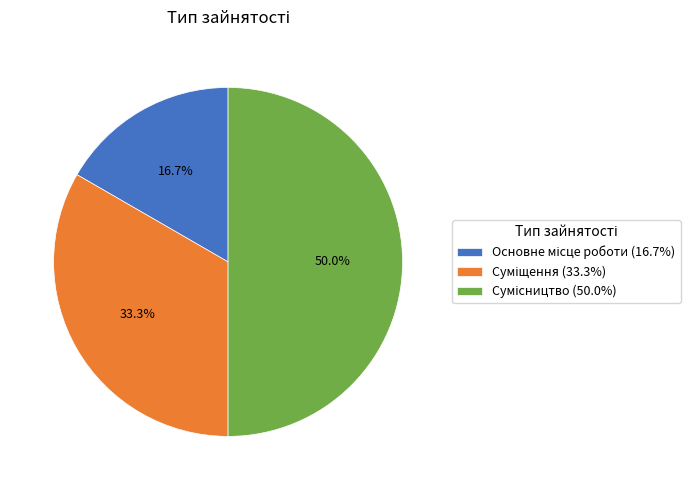

True or false: Суміщення accounts for 33% of the total.

True